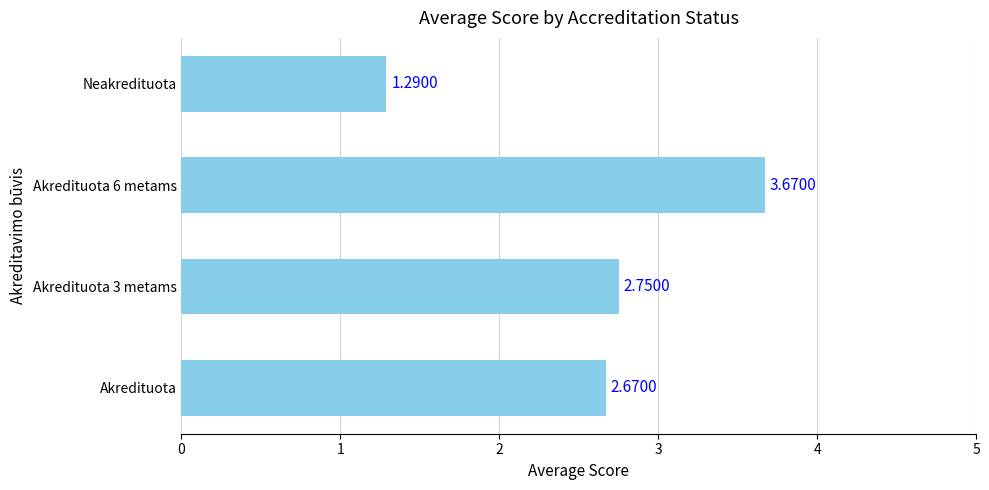

What is the difference between the maximum and minimum values?

2.4